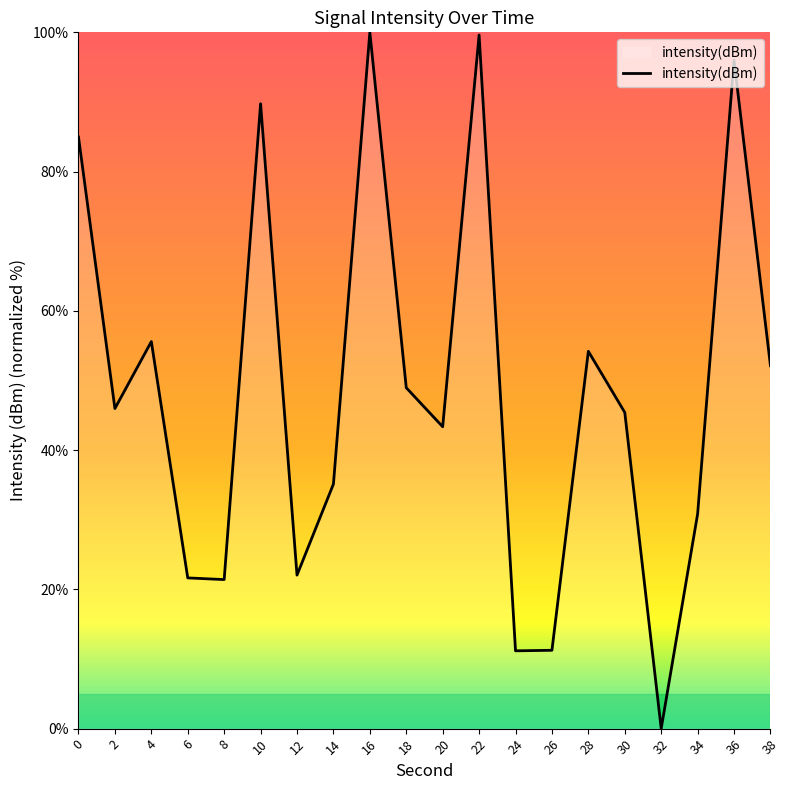

How many values are below 45?

9